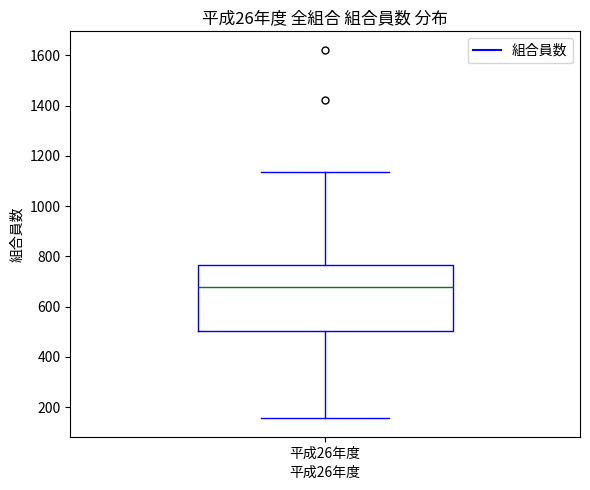

Transcribe this box plot: give where the median line is, the range the box spans, and where the two whiskers end, as read against the y-axis. The values are not printed on the chart, so give them approximately, as read against the axis.

median 680, box 500 to 760, whiskers 160 to 1140